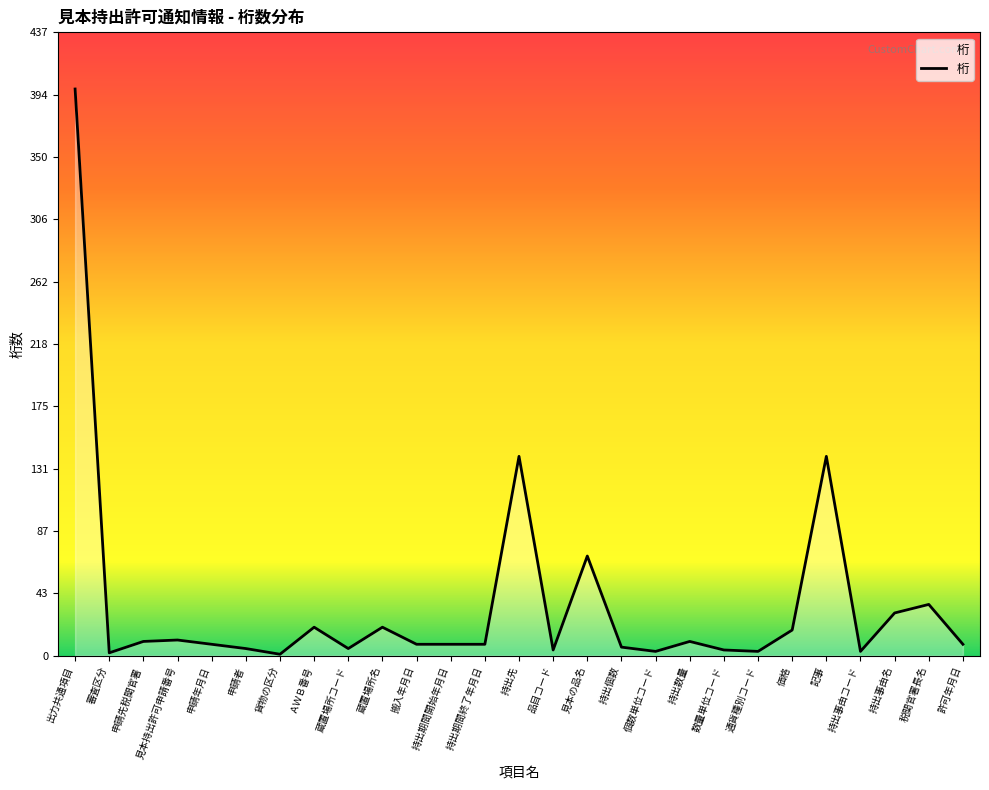

What is the maximum value shown in the chart?

398